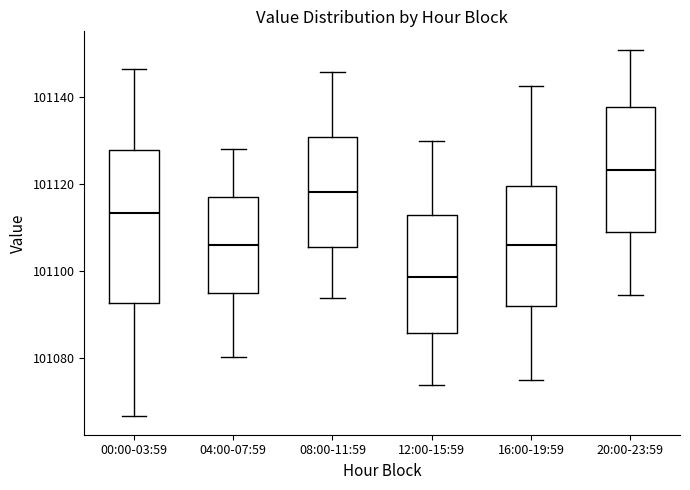

Which box has the lowest median line?

12:00-15:59